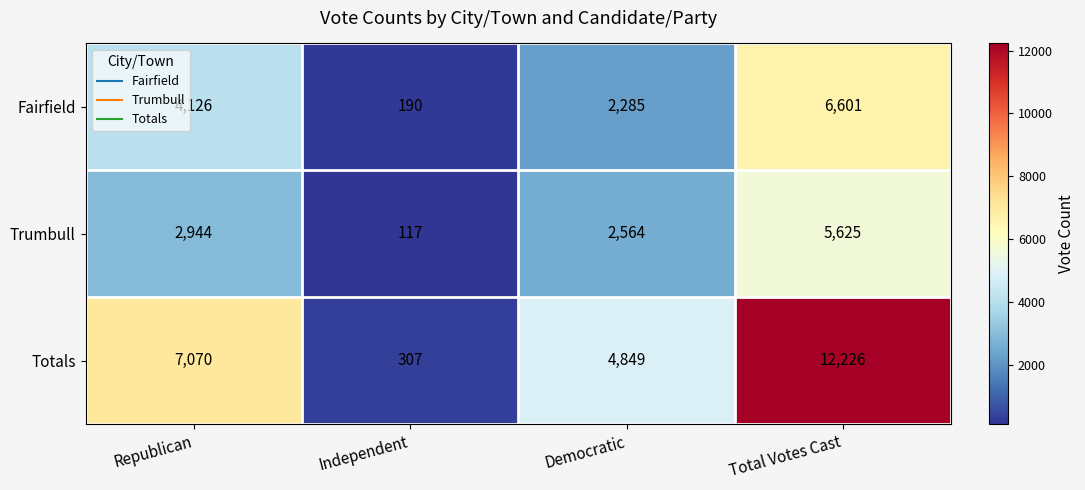

At which category is the sum across all series the highest?

Total Votes Cast